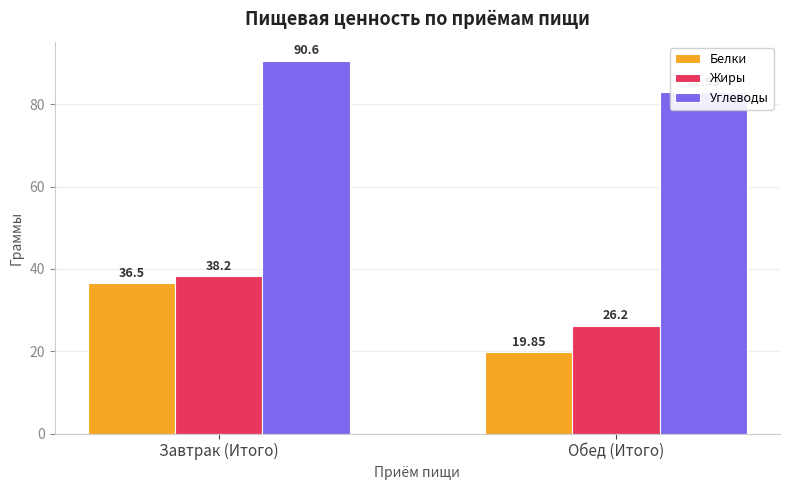

Rank the categories by Жиры value from highest to lowest.

Завтрак (Итого), Обед (Итого)